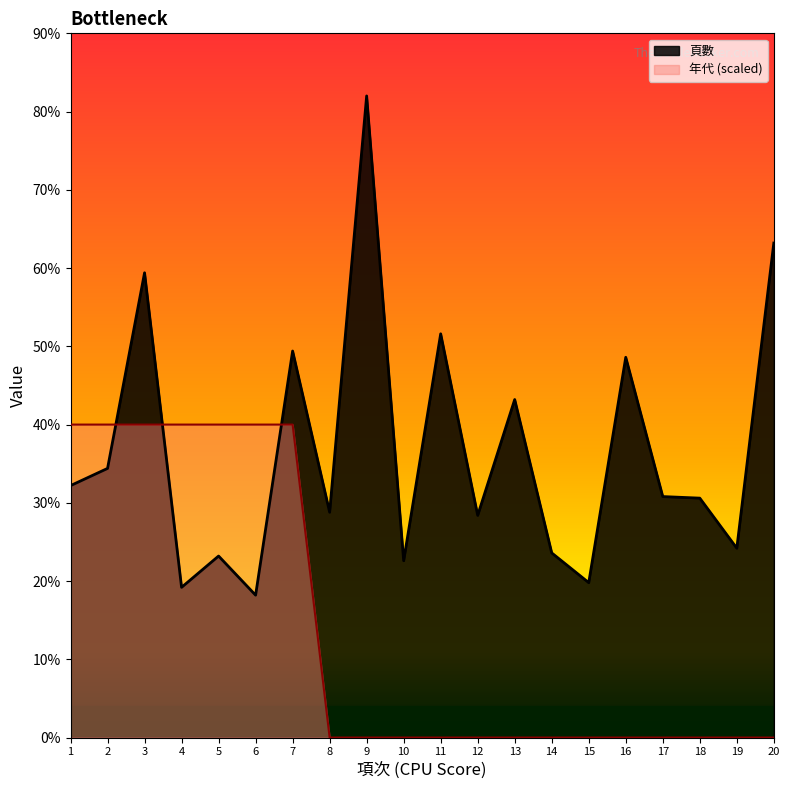

What are all the series names shown in the legend?

頁數, 年代 (scaled)